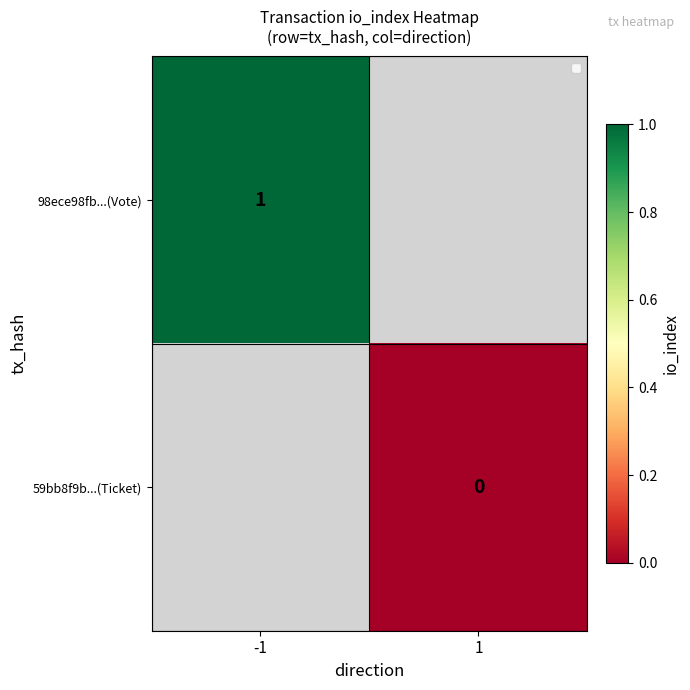

The value of 98ece98fb...(Vote) at -1 is 0. True or false?

False